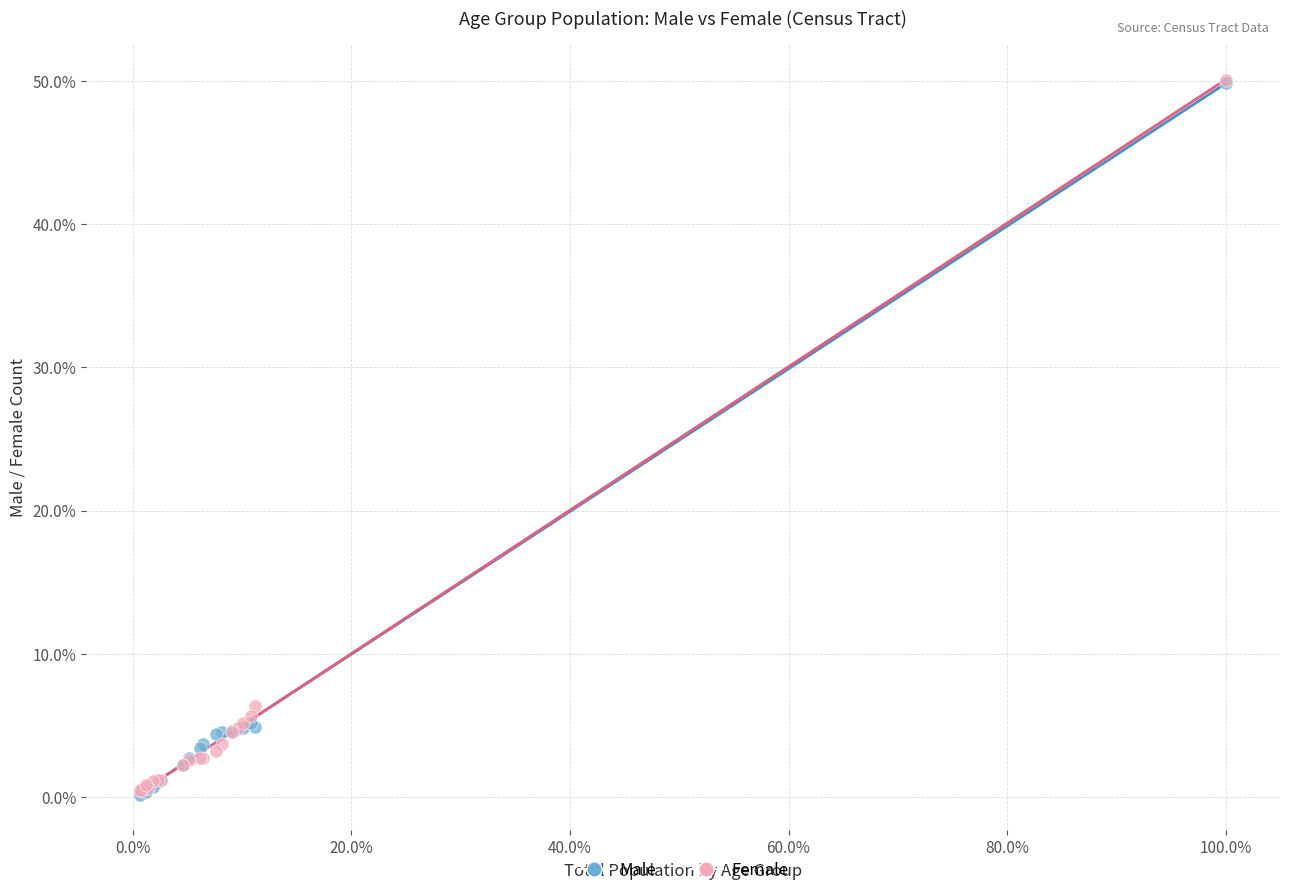

Across all series, what Y value is closest to 25?

6.4